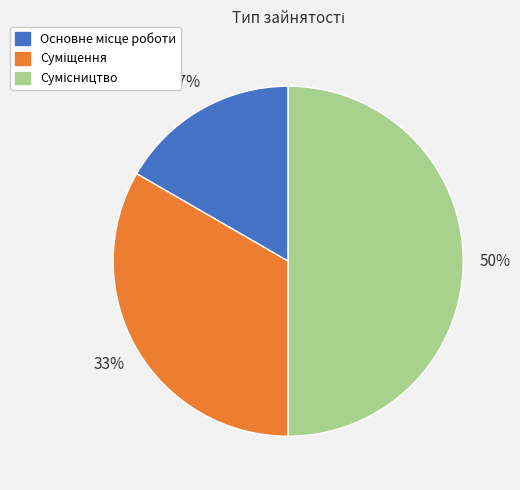

To the nearest percent, what is the difference between the largest and smallest slice percentages?

33%